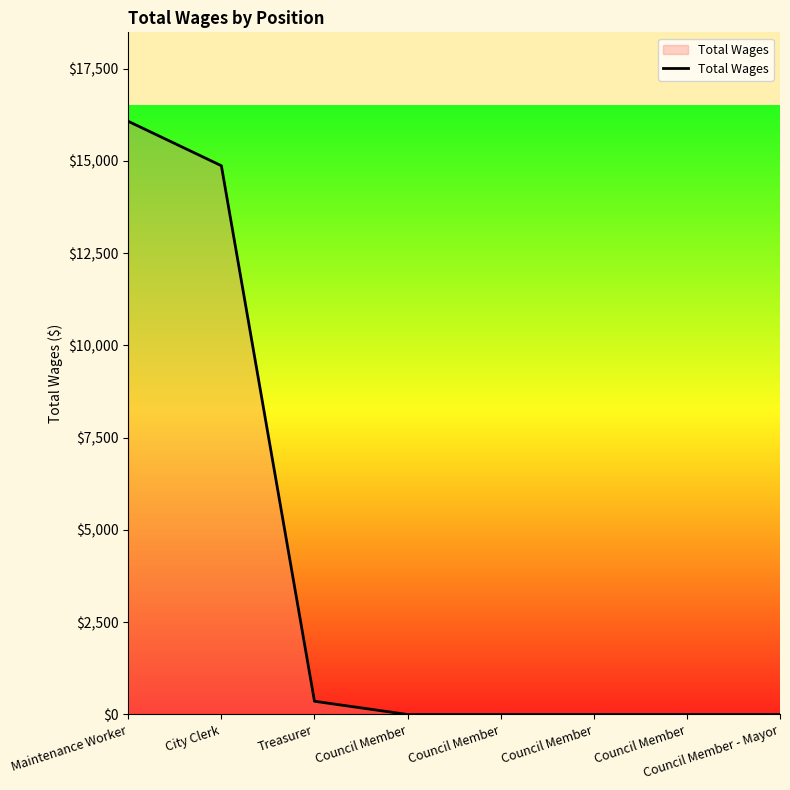

Which label corresponds to the largest value in the chart?

Maintenance Worker